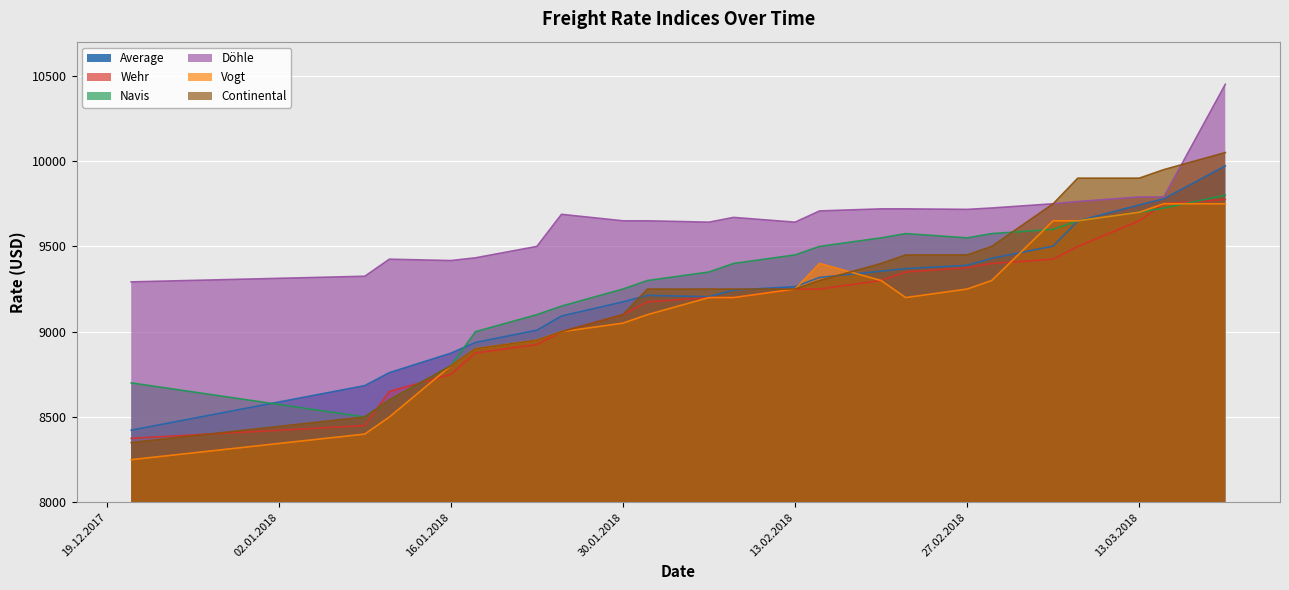

What is the average value of the Döhle series?

9658